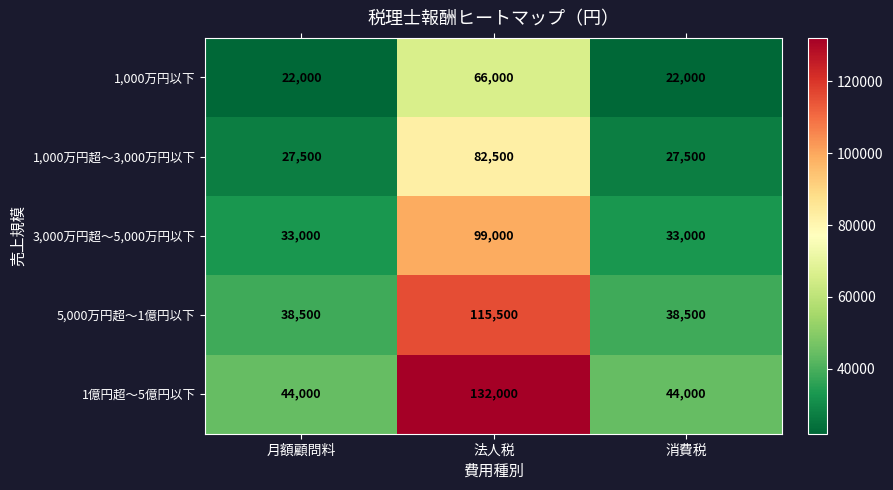

What is the maximum value shown in the chart?

132000